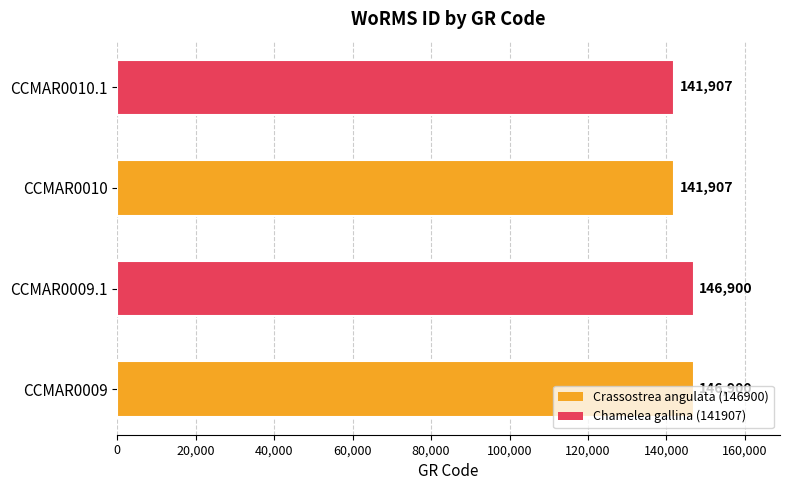

Does the chart contain stacked bars?

No